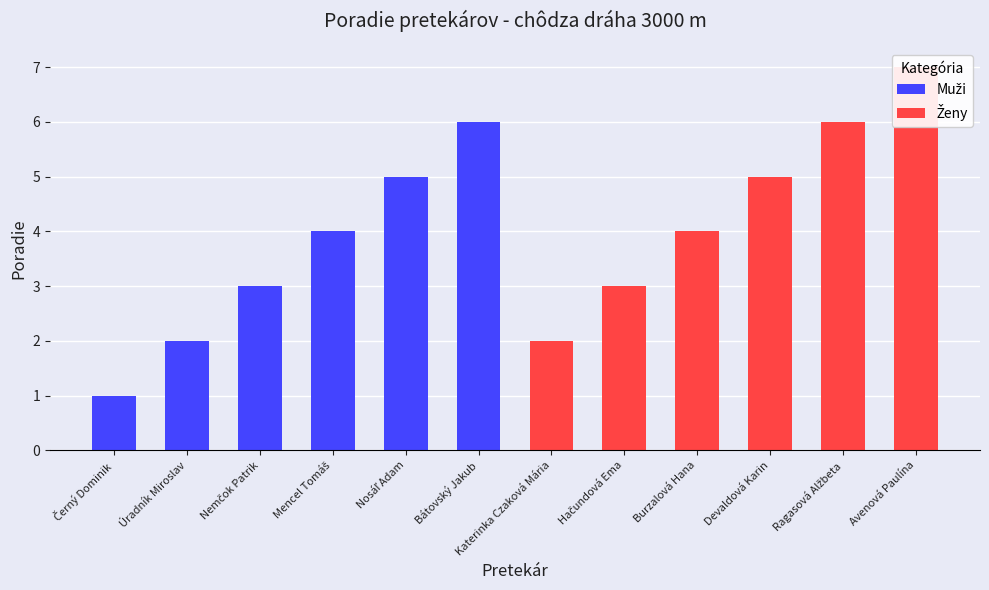

Count the number of data series in this chart.

2